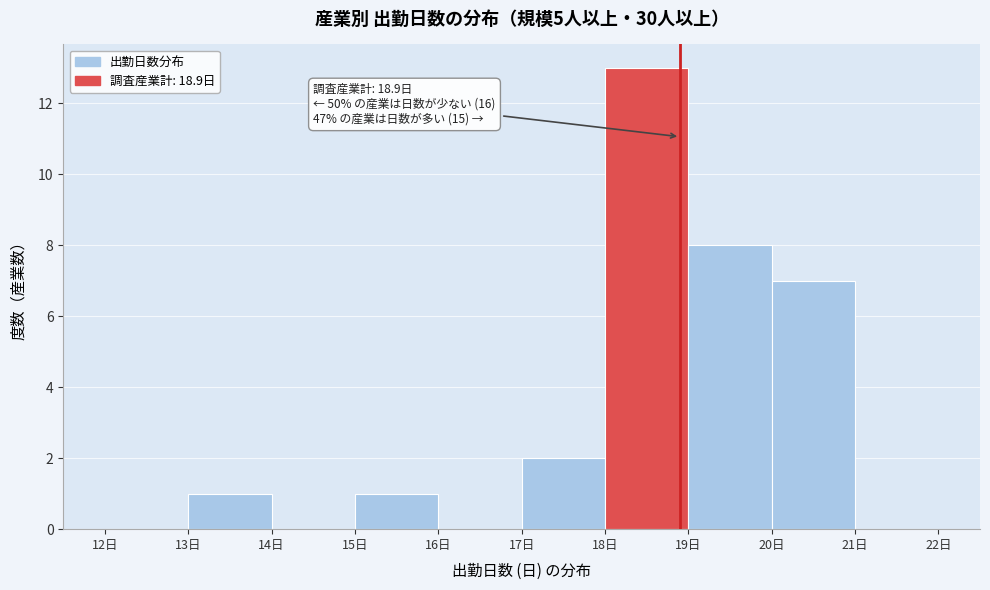

Which range on the x-axis has the tallest bar?

18 to 19